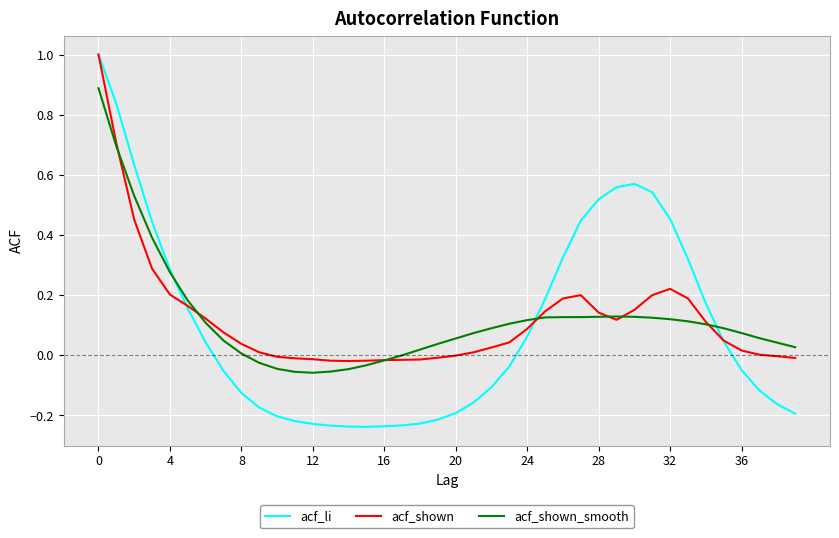

In acf_li, how many points are higher than both neighbors (excluding endpoints)?

1